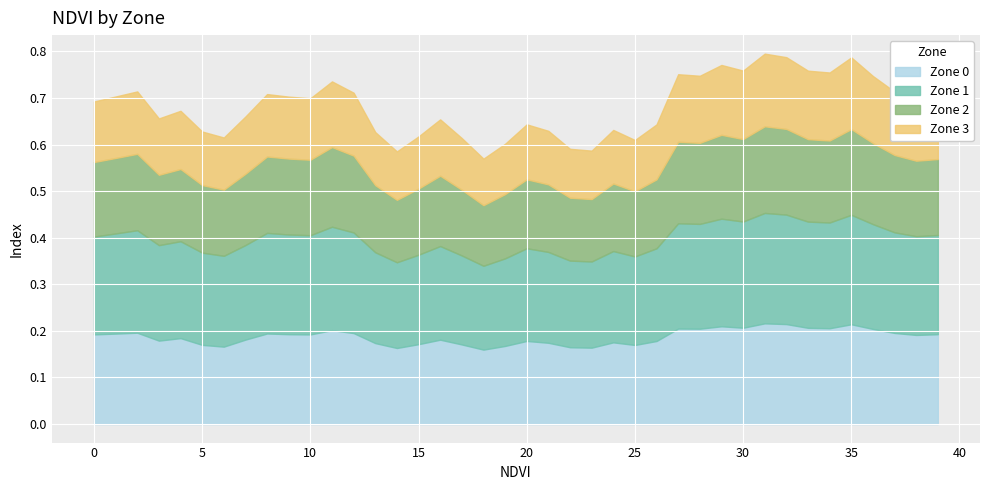

At which label does Zone 0 reach its peak?

31